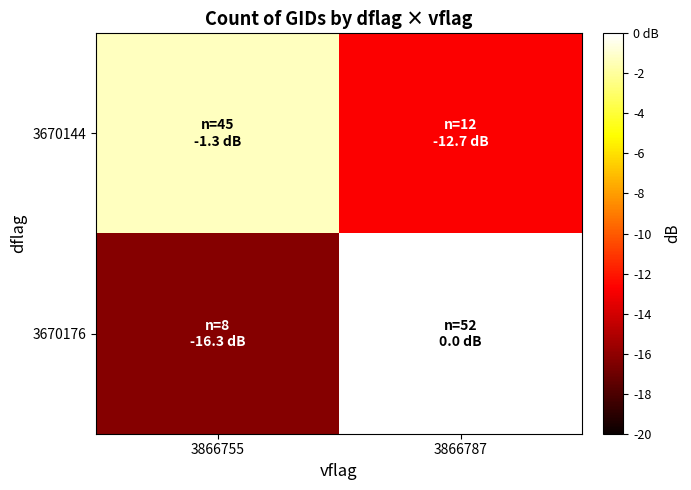

At 3866787, list the series in order from smallest to largest.

3670144, 3670176